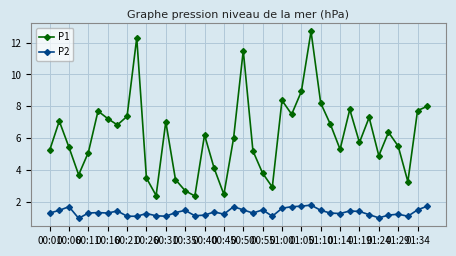

What is the value of the P2 point at the 26th from the left?

1.7